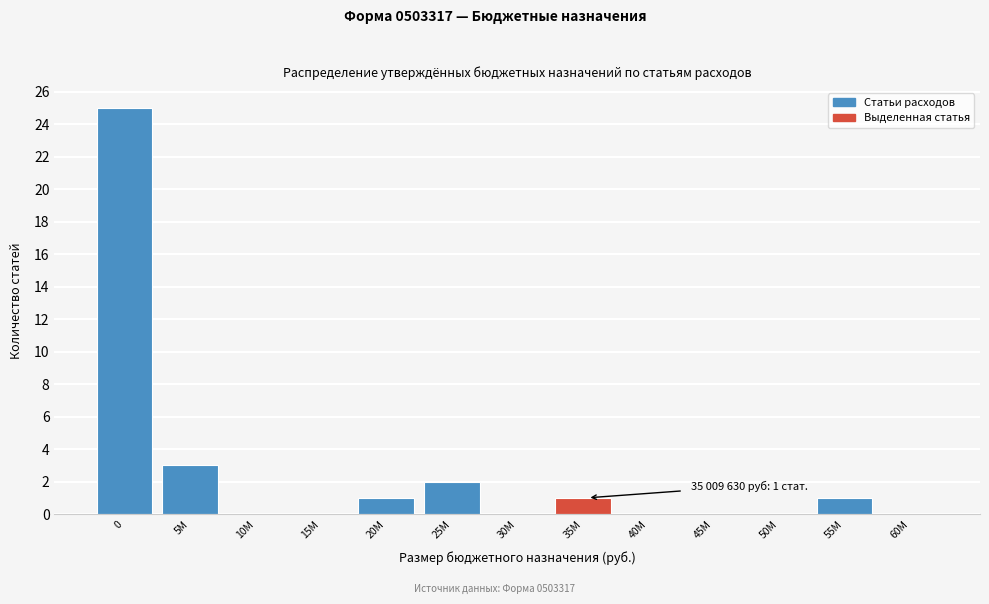

Reading right to left, transcribe all the data shown in this chart.

60M=0	55M=1	50M=0	45M=0	40M=0	35M=1	30M=0	25M=2	20M=1	15M=0	10M=0	5M=3	0=25